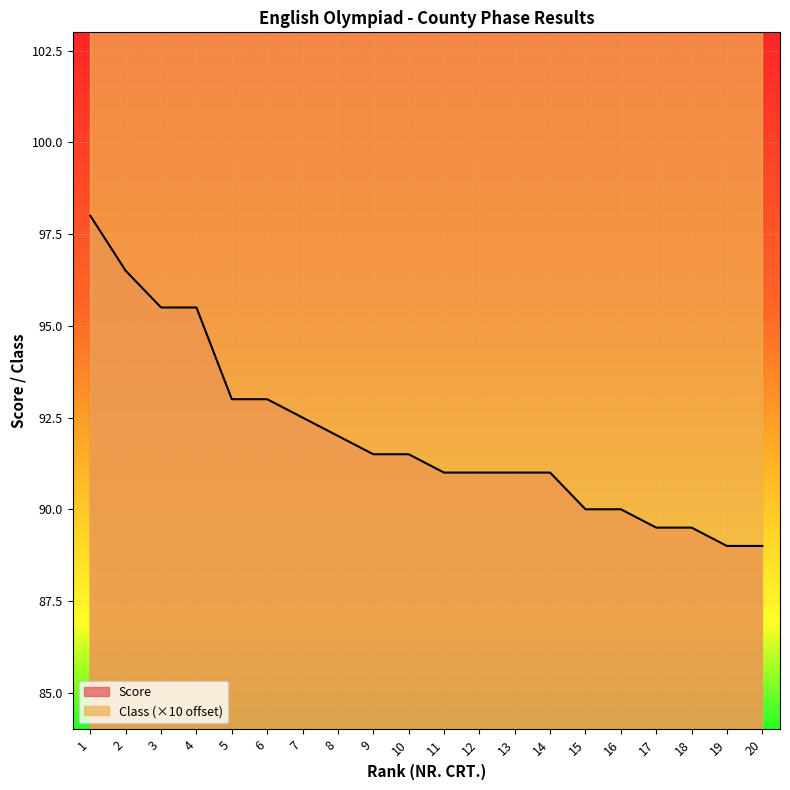

How many lines are shown in the chart?

1